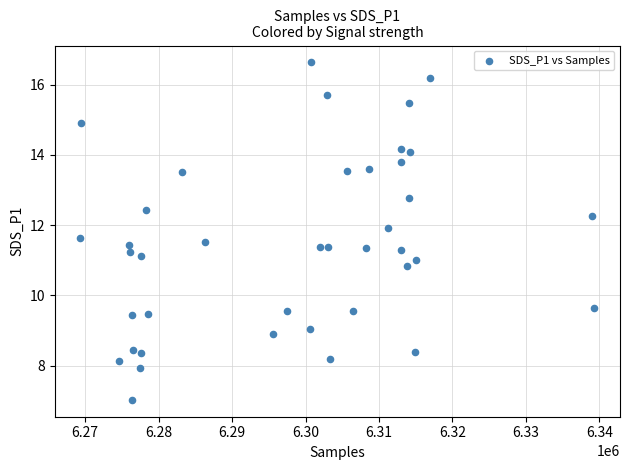

What is the range of Y values (max minus min)?

9.6